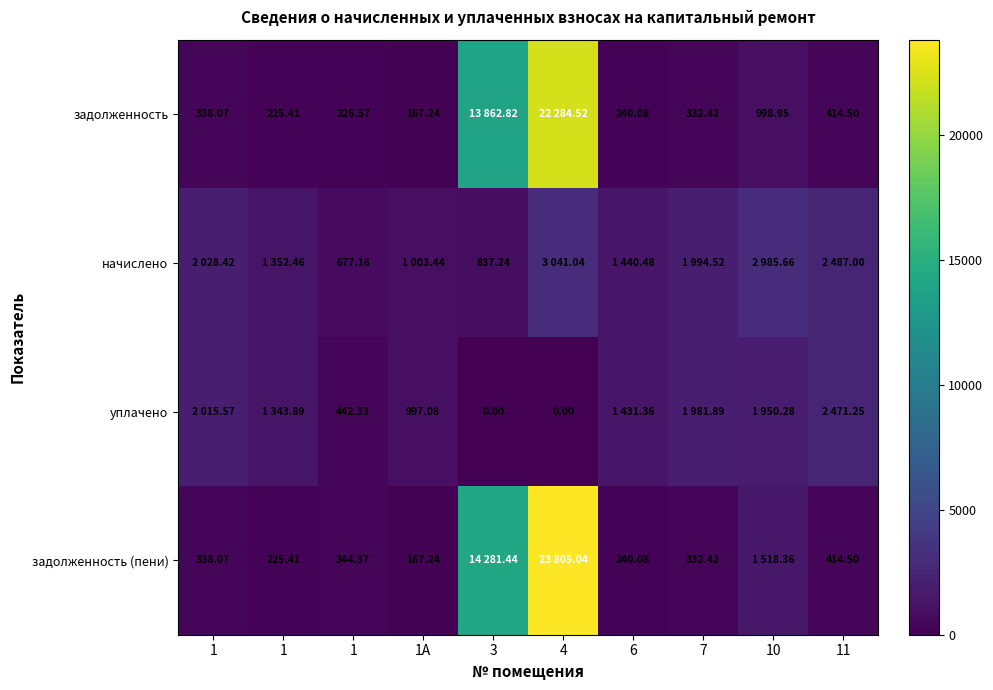

Which series has the largest range (max minus min)?

задолженность (пени)